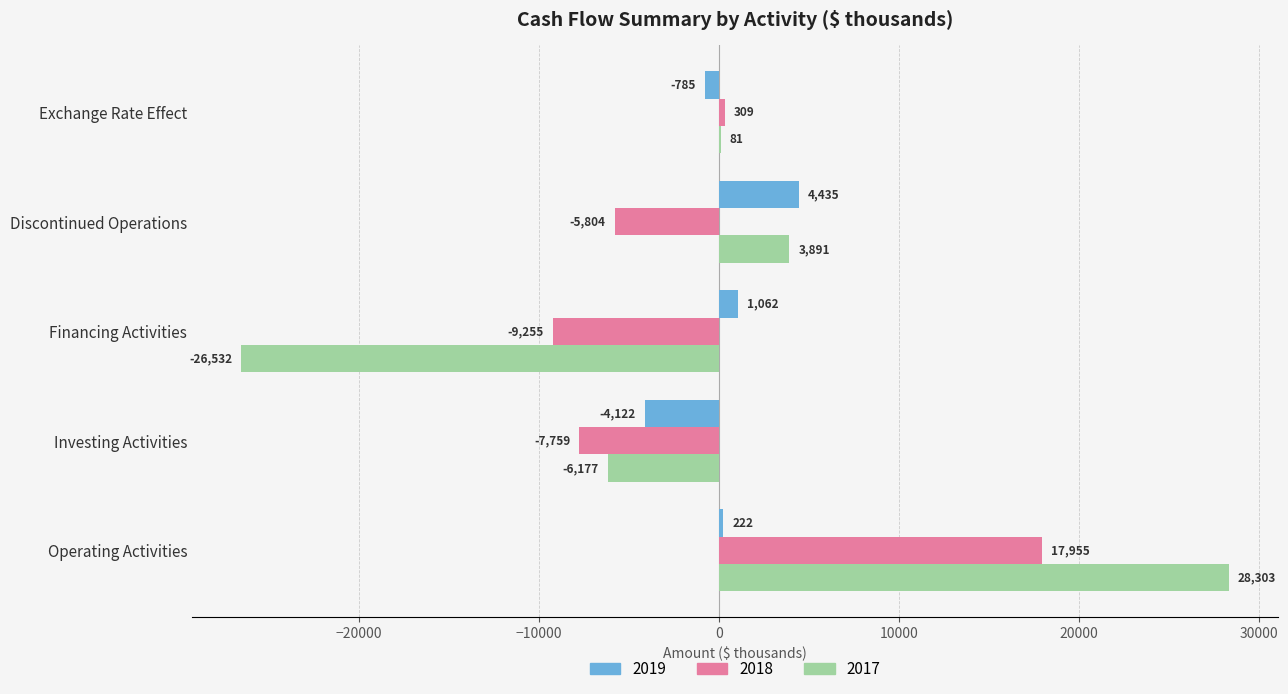

What is the sum of the 2018 values at Investing Activities and Discontinued Operations?

-13563